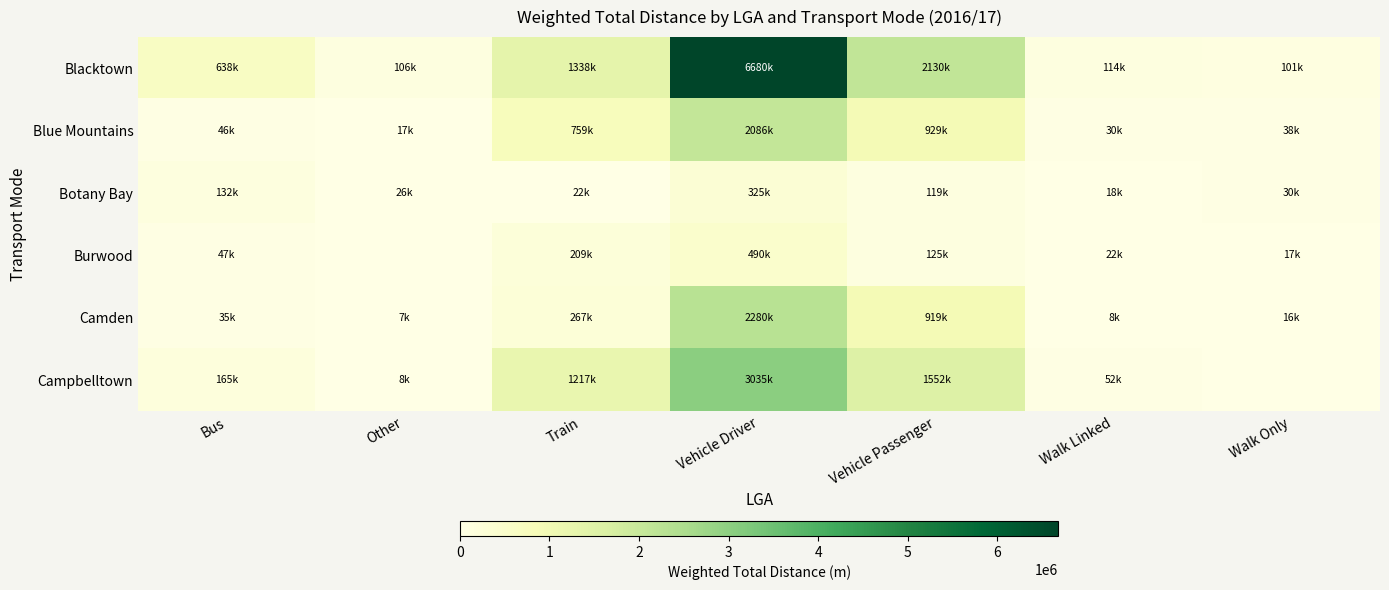

Which series has the largest total across all categories?

Blacktown